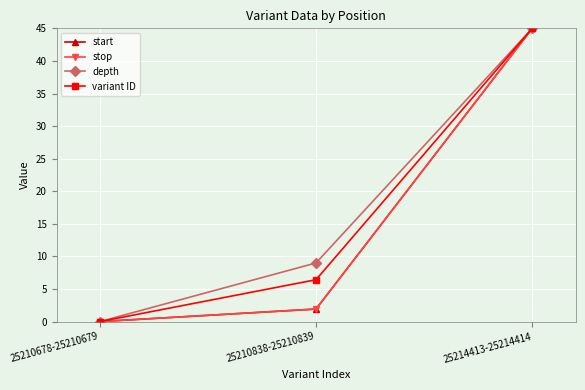

Which category has the lowest value in the start series?

25210678-25210679